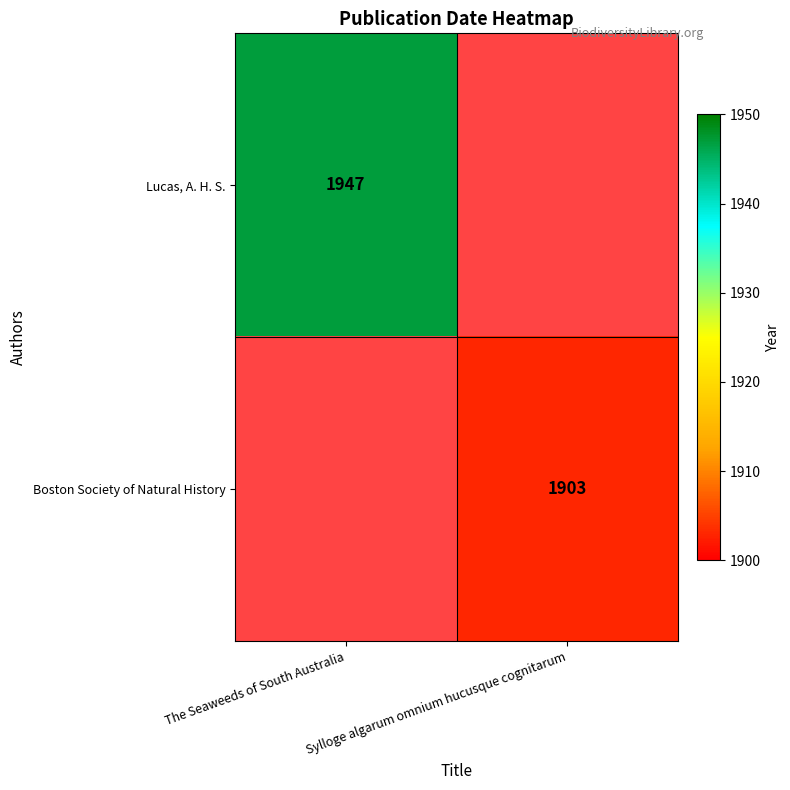

The value of Boston Society of Natural History at Sylloge algarum omnium hucusque cognitarum is 1903. True or false?

True